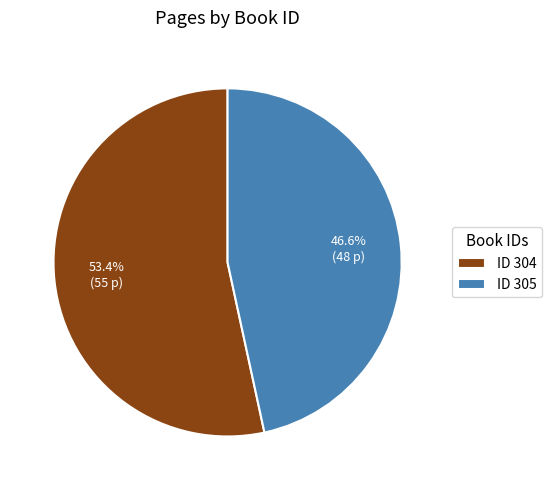

How much of the chart is everything except ID 305?

53.4%